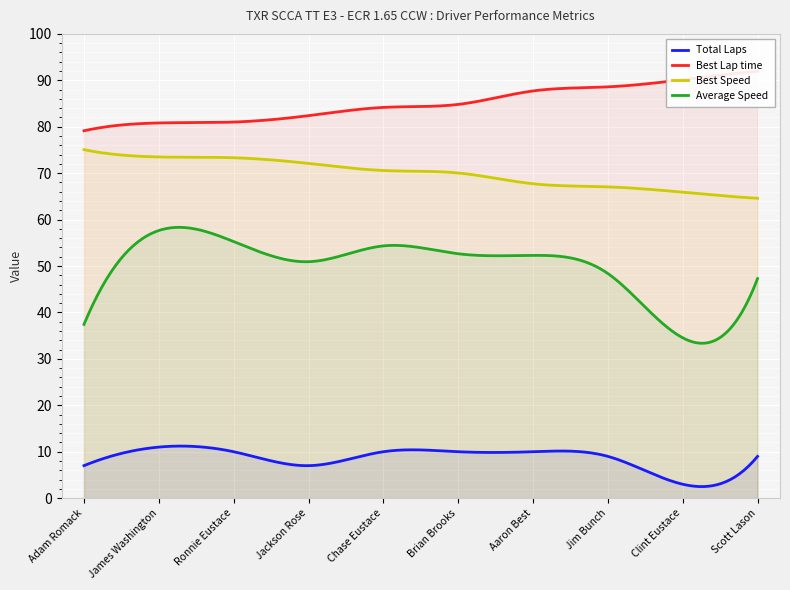

What is the average value of the Best Lap time series?

85.1